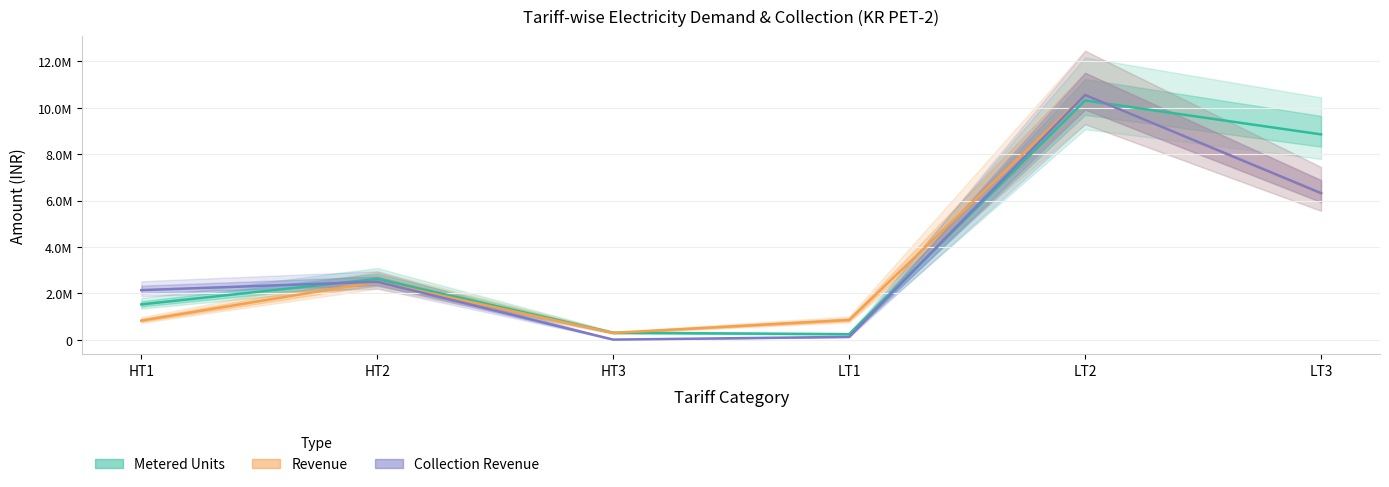

What is the lowest value of the Revenue series?

289172.0